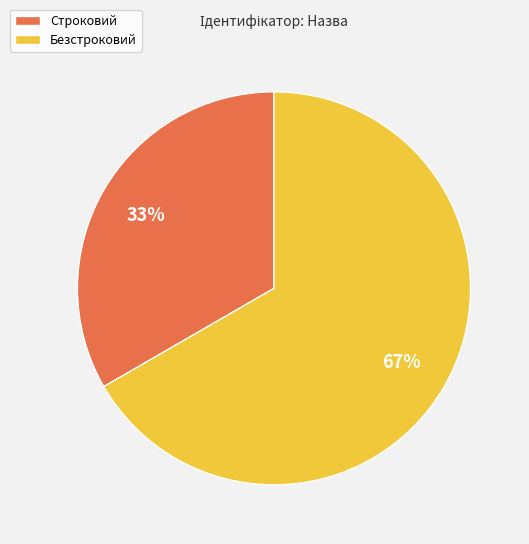

Approximately how many times larger is the value at Безстроковий compared to Строковий?

2.0